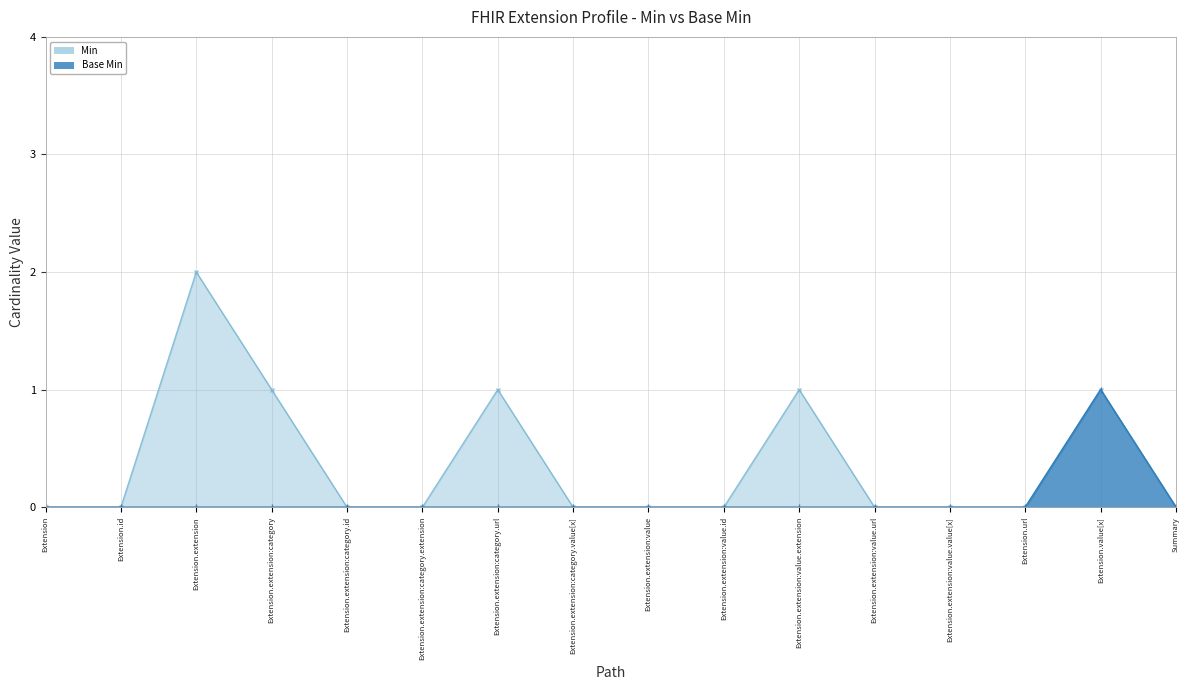

Reading left to right, what are all the values shown in this chart?

Min: 0	0	2	1	0	0	1	0	0	0	1	0	0	0	1	0
Base Min: 0	0	0	0	0	0	0	0	0	0	0	0	0	0	1	0